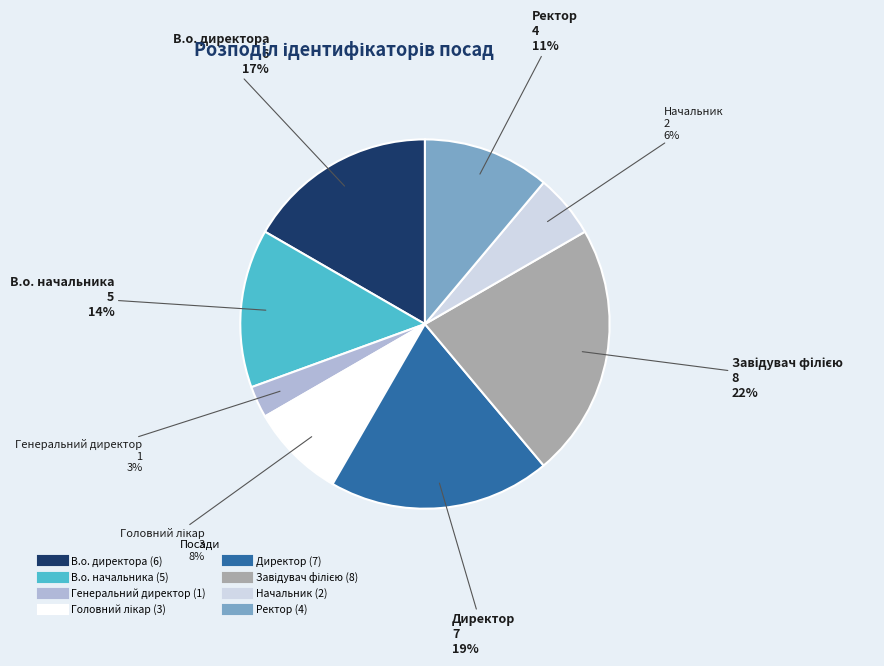

Is there a majority slice in this chart?

No